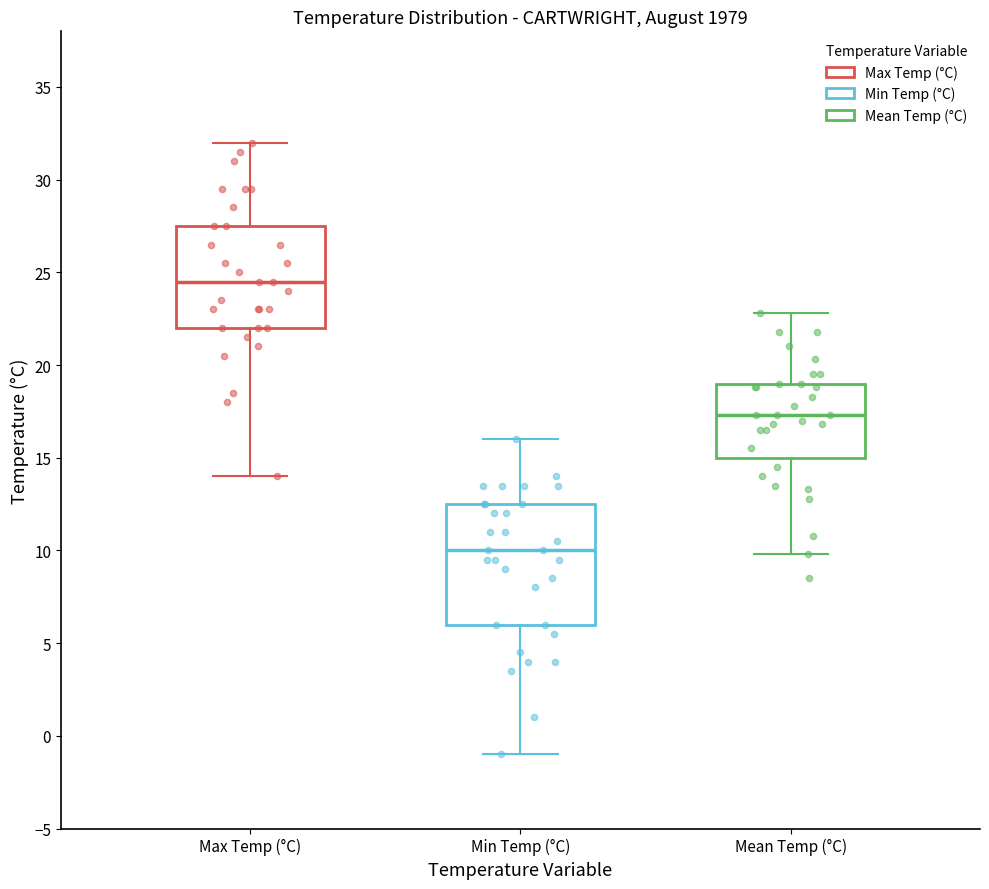

Reading left to right, read every box against the y-axis: the position of its median line, the range the box covers, and the ends of its whiskers. The values are not printed on the chart, so give them approximately, as read against the axis.

Max Temp (°C): median 24.5, box 22.0 to 27.5, whiskers 14.0 to 32.0
Min Temp (°C): median 10.0, box 6.0 to 12.5, whiskers -1.0 to 16.0
Mean Temp (°C): median 17.5, box 15.0 to 19.0, whiskers 10.0 to 23.0